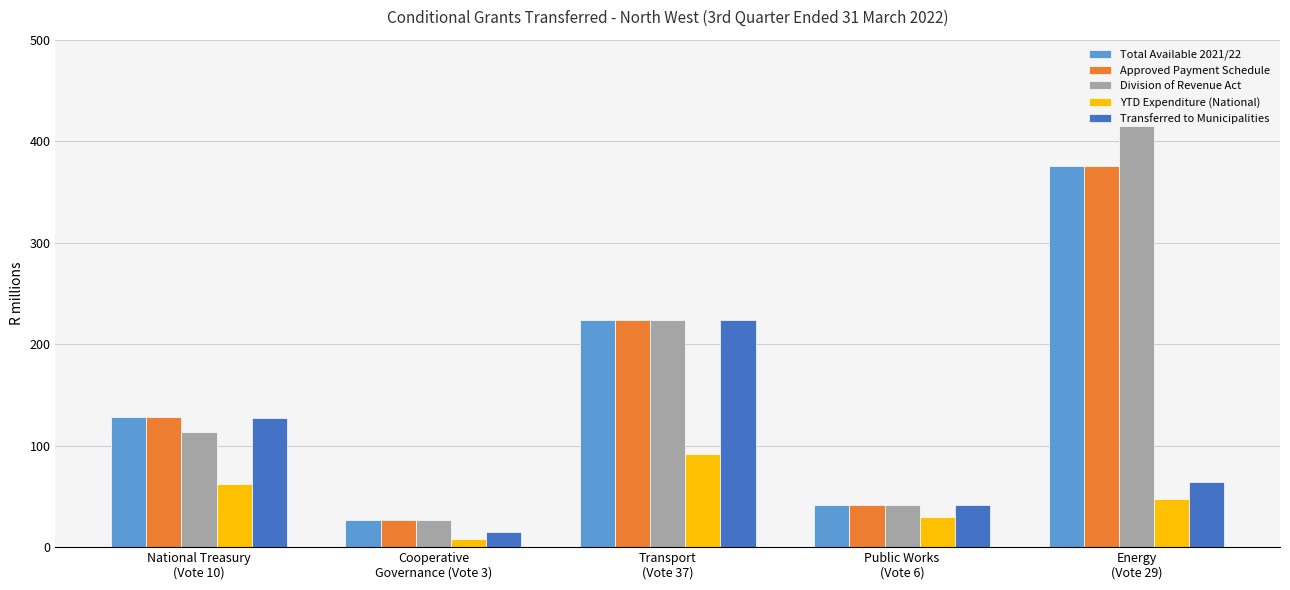

Reading left to right, what are all the values shown in this chart?

Total Available 2021/22: National Treasury
(Vote 10)=127.8	Cooperative
Governance (Vote 3)=26.9	Transport
(Vote 37)=223.7	Public Works
(Vote 6)=41.5	Energy
(Vote 29)=375.9
Approved Payment Schedule: National Treasury
(Vote 10)=127.8	Cooperative
Governance (Vote 3)=26.9	Transport
(Vote 37)=223.7	Public Works
(Vote 6)=41.5	Energy
(Vote 29)=375.9
Division of Revenue Act: National Treasury
(Vote 10)=113.6	Cooperative
Governance (Vote 3)=26.9	Transport
(Vote 37)=223.7	Public Works
(Vote 6)=41.5	Energy
(Vote 29)=414.6
YTD Expenditure (National): National Treasury
(Vote 10)=61.8	Cooperative
Governance (Vote 3)=7.8	Transport
(Vote 37)=91.6	Public Works
(Vote 6)=29.7	Energy
(Vote 29)=47.6
Transferred to Municipalities: National Treasury
(Vote 10)=127.2	Cooperative
Governance (Vote 3)=15.3	Transport
(Vote 37)=223.7	Public Works
(Vote 6)=41.5	Energy
(Vote 29)=64.1